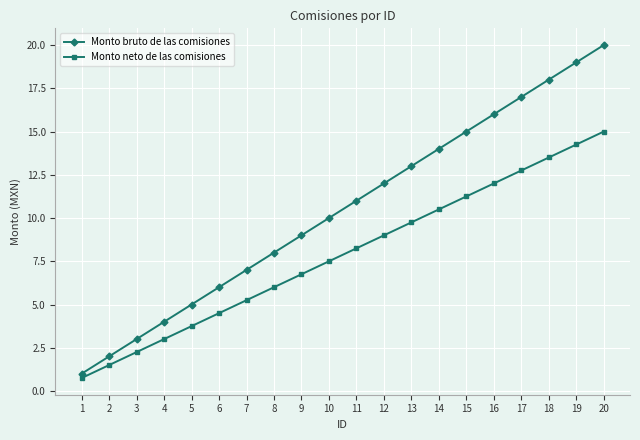

Which series changed the most between 7 and 9?

Monto bruto de las comisiones